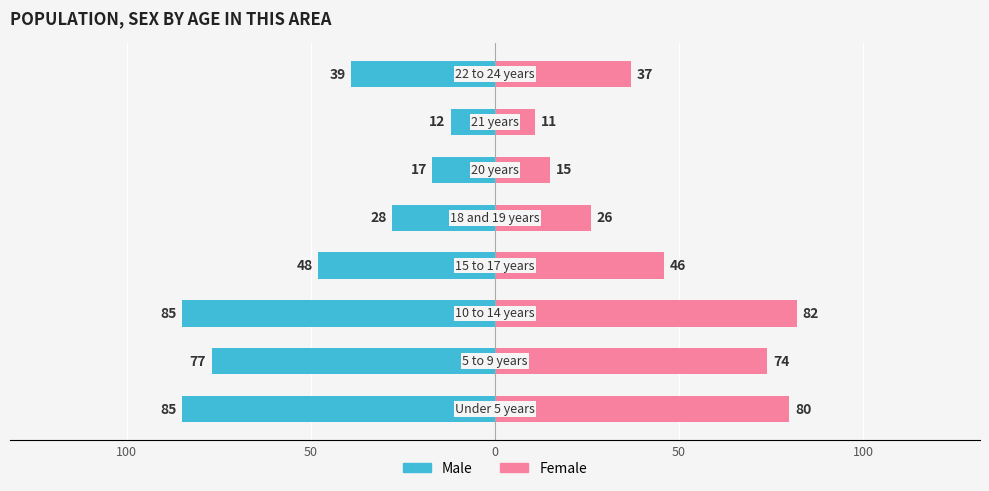

How many values in the Male series exceed -39?

3